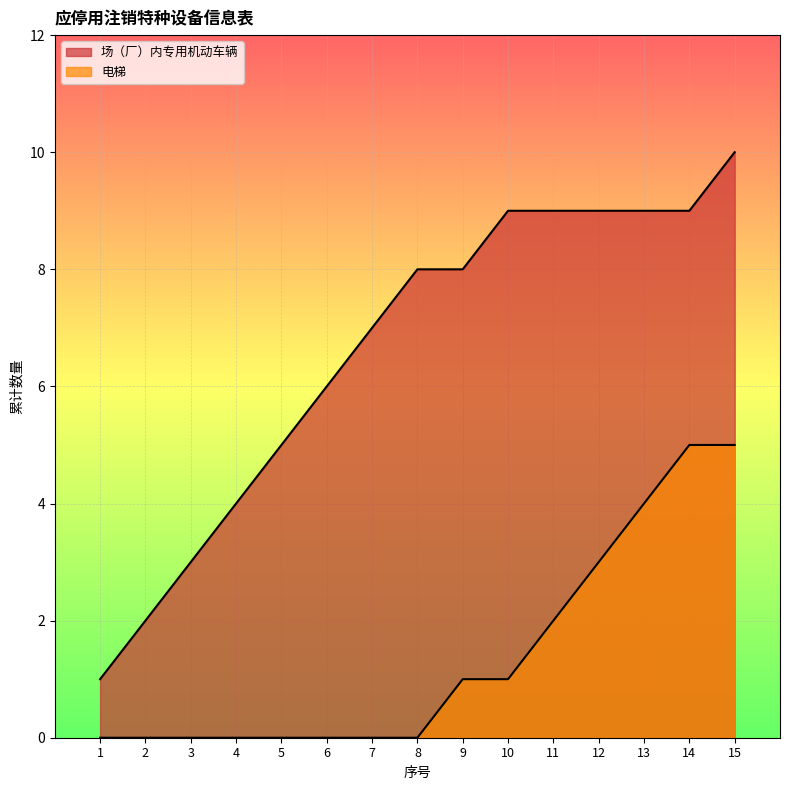

Is the value of 电梯 at 2 greater than the value of 场（厂）内专用机动车辆 at 4?

No